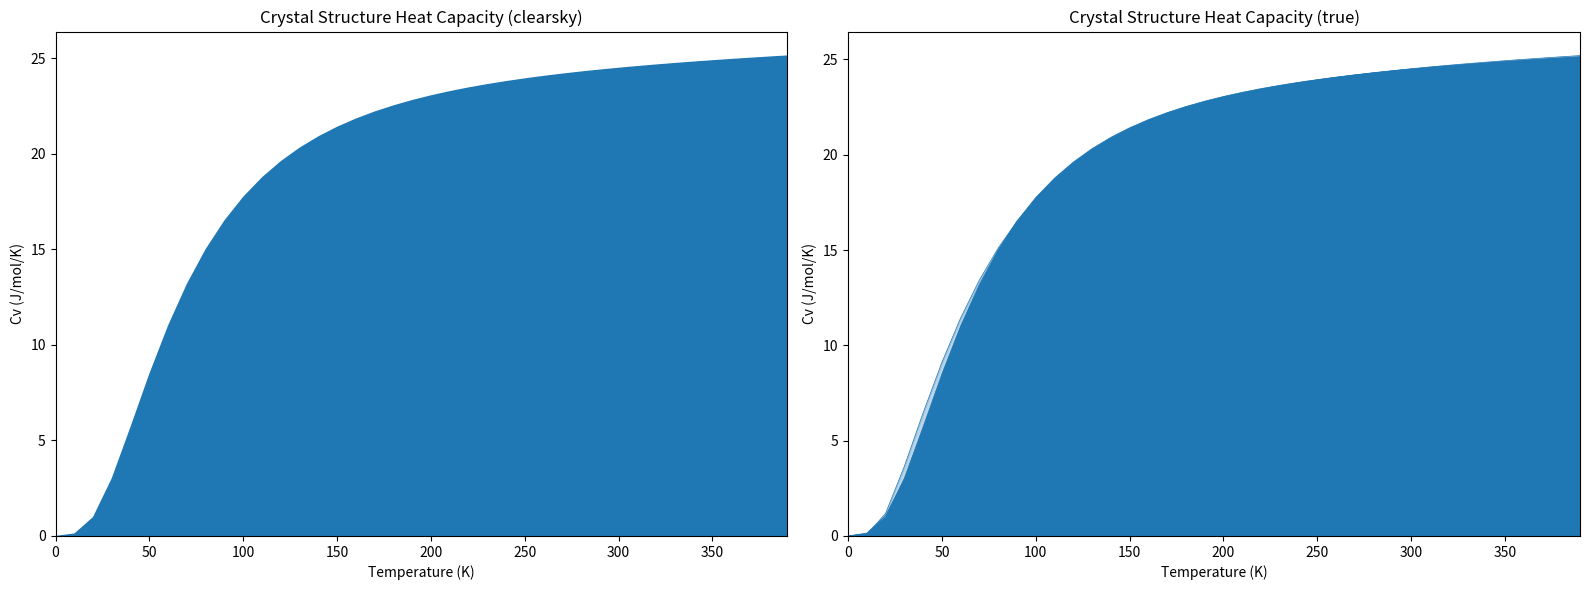

What is the total value across all series at 170.0?

110.0